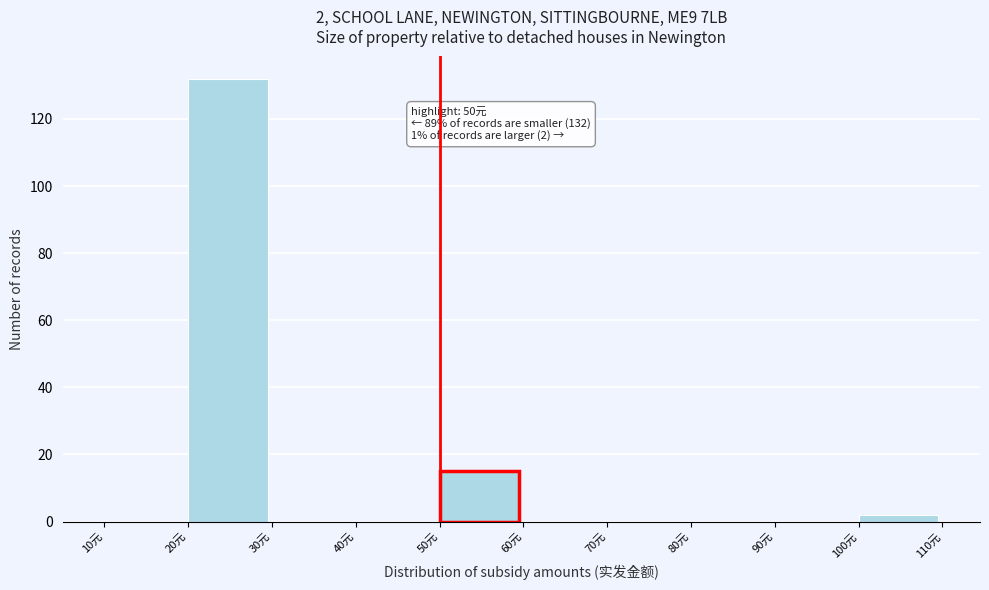

Over which range of the x-axis is the bar tallest?

20 to 30